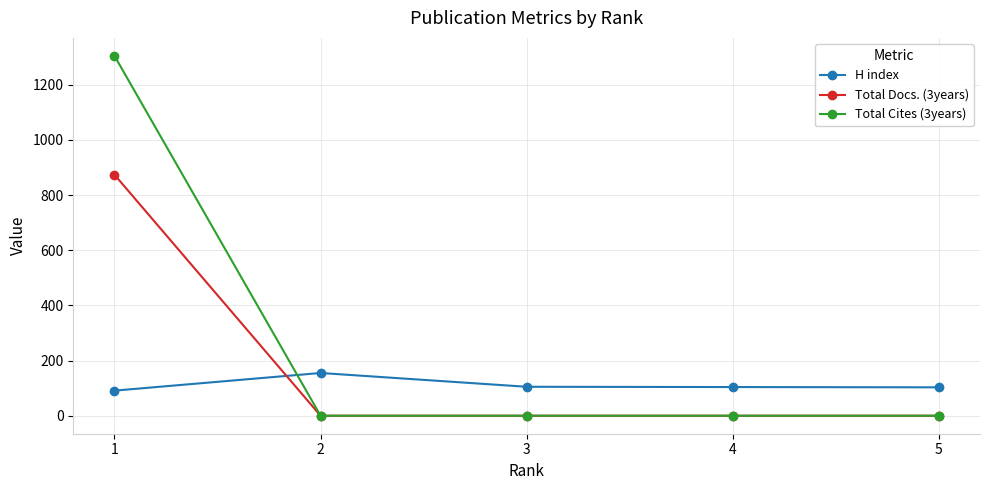

What are all the series names shown in the legend?

H index, Total Docs. (3years), Total Cites (3years)